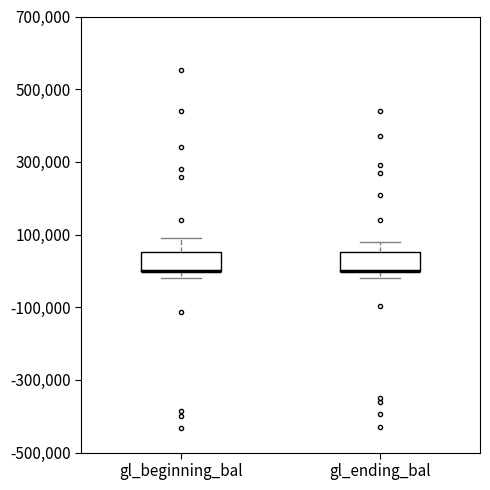

Reading left to right, transcribe this box plot: for each box, give where its median line is, the range the box spans, and where its two whiskers end, as read against the y-axis. The values are not printed on the chart, so give them approximately, as read against the axis.

gl_beginning_bal: median 0 (drawn on the box's lower edge), box 0 to 60000, whiskers -20000 to 100000
gl_ending_bal: median 0 (drawn on the box's lower edge), box 0 to 60000, whiskers -20000 to 80000